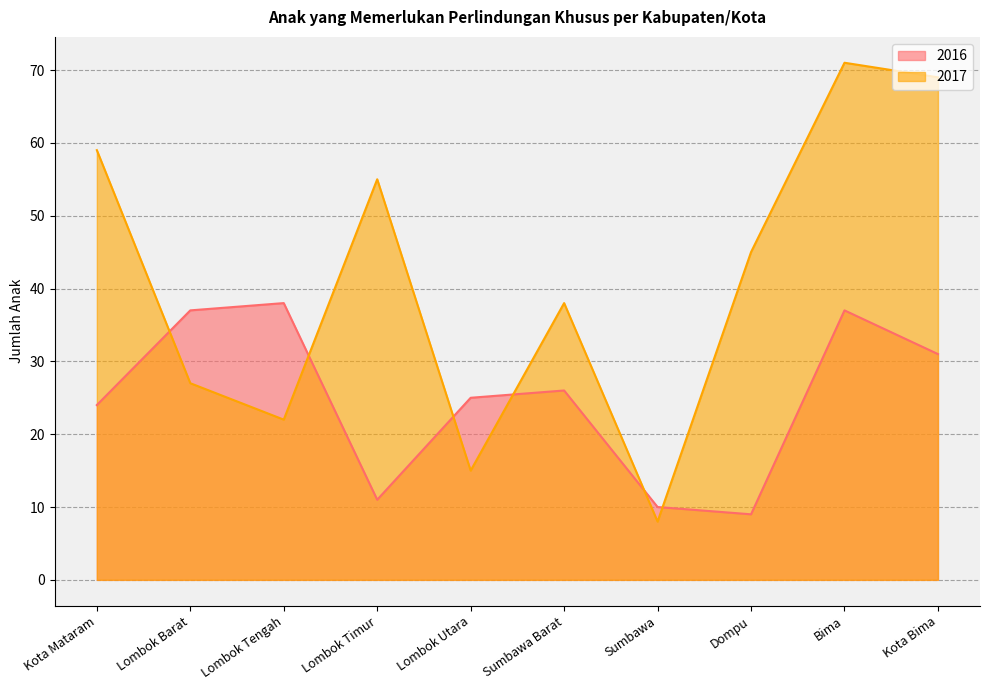

Is the value of 2017 at Kota Mataram greater than the value of 2016 at Bima?

Yes